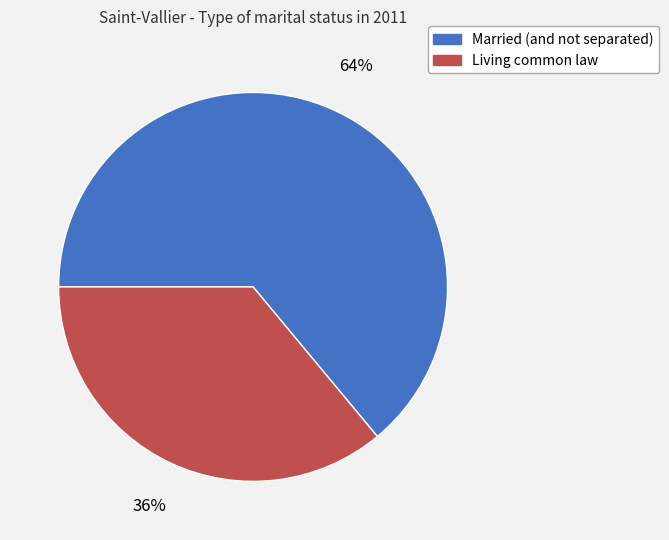

To the nearest percent, what is the difference between the Living common law and Married (and not separated) slice percentages?

28%